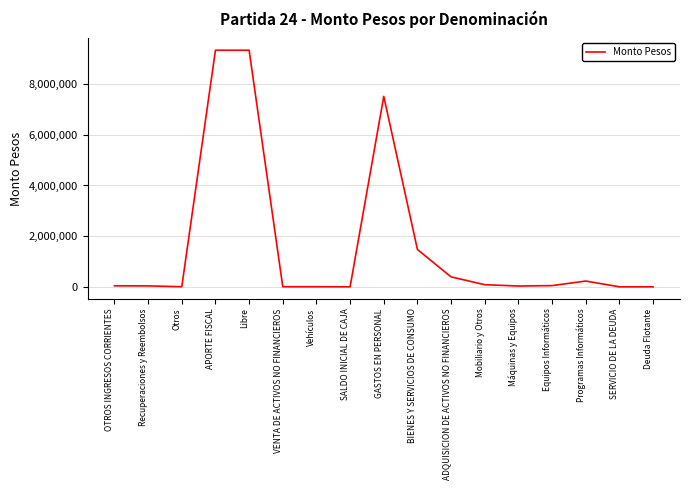

What is the maximum value shown in the chart?

9339437